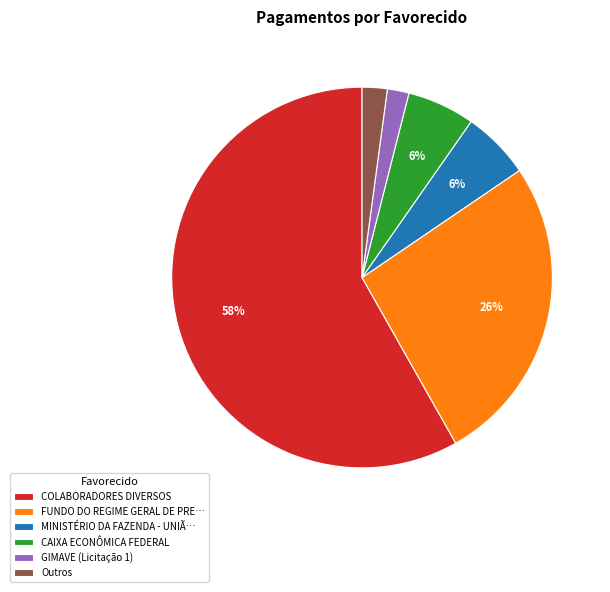

Between GIMAVE (Licitação 1) and COLABORADORES DIVERSOS, which is larger?

COLABORADORES DIVERSOS